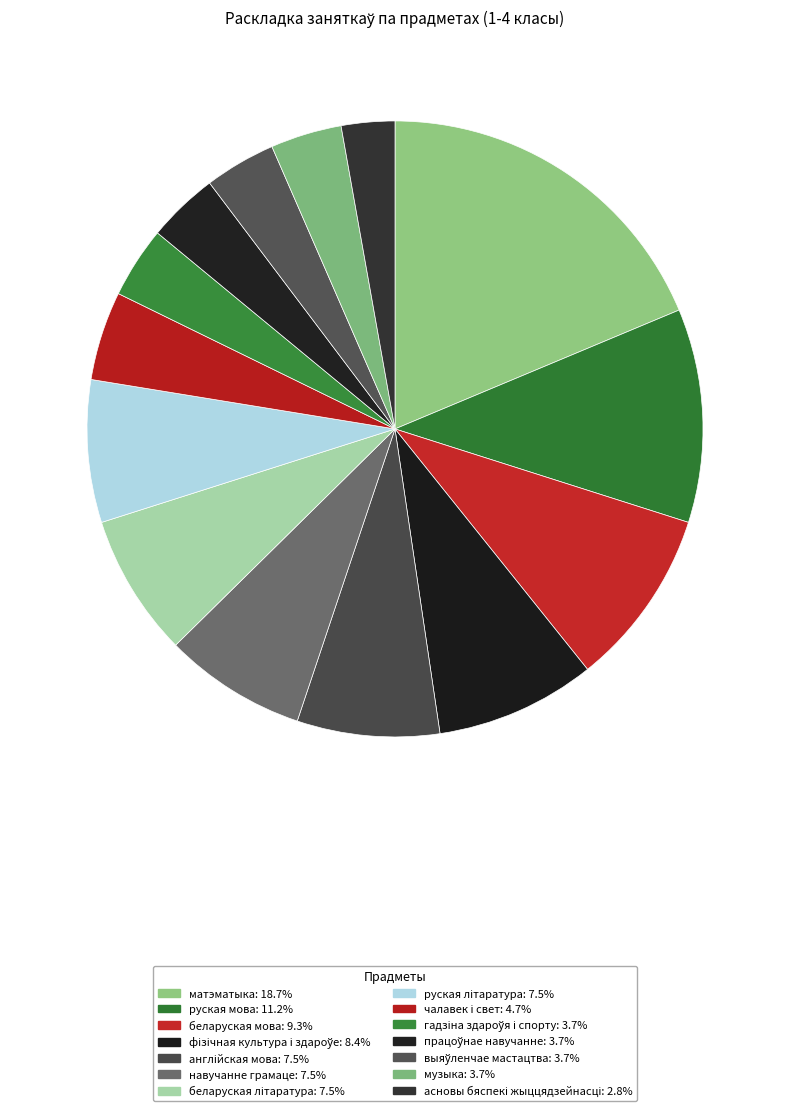

Is it true that руская мова is 1% of the pie?

False